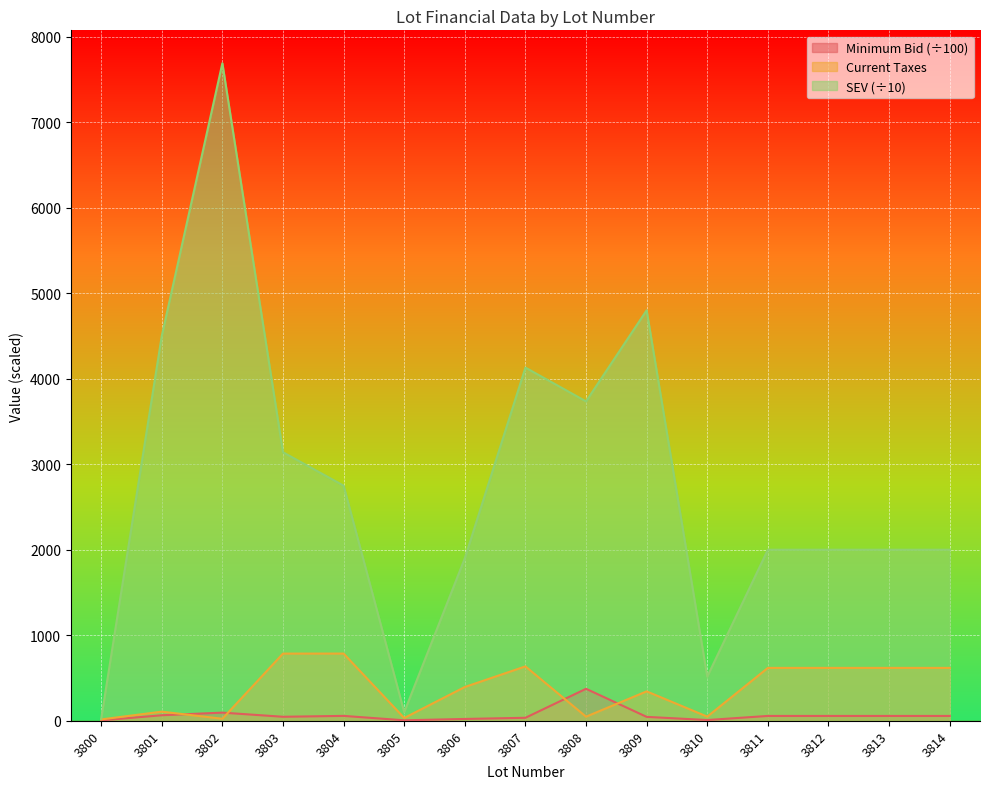

In Minimum Bid, how many points are higher than both neighbors (excluding endpoints)?

3